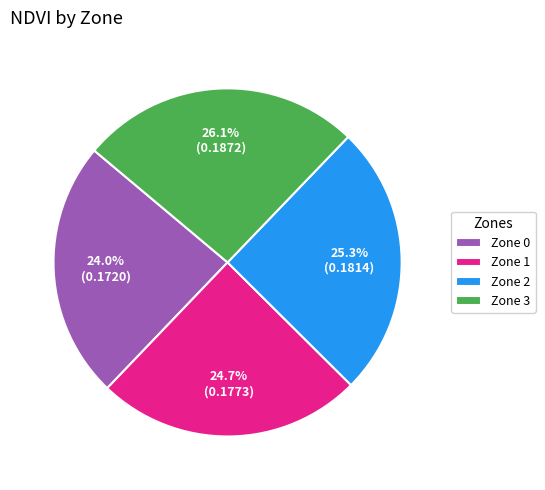

To the nearest percent, what is the average slice percentage?

25%